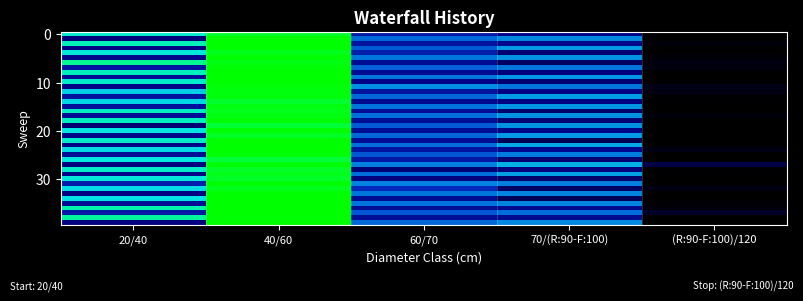

At which category is the sum across all series the highest?

40/60